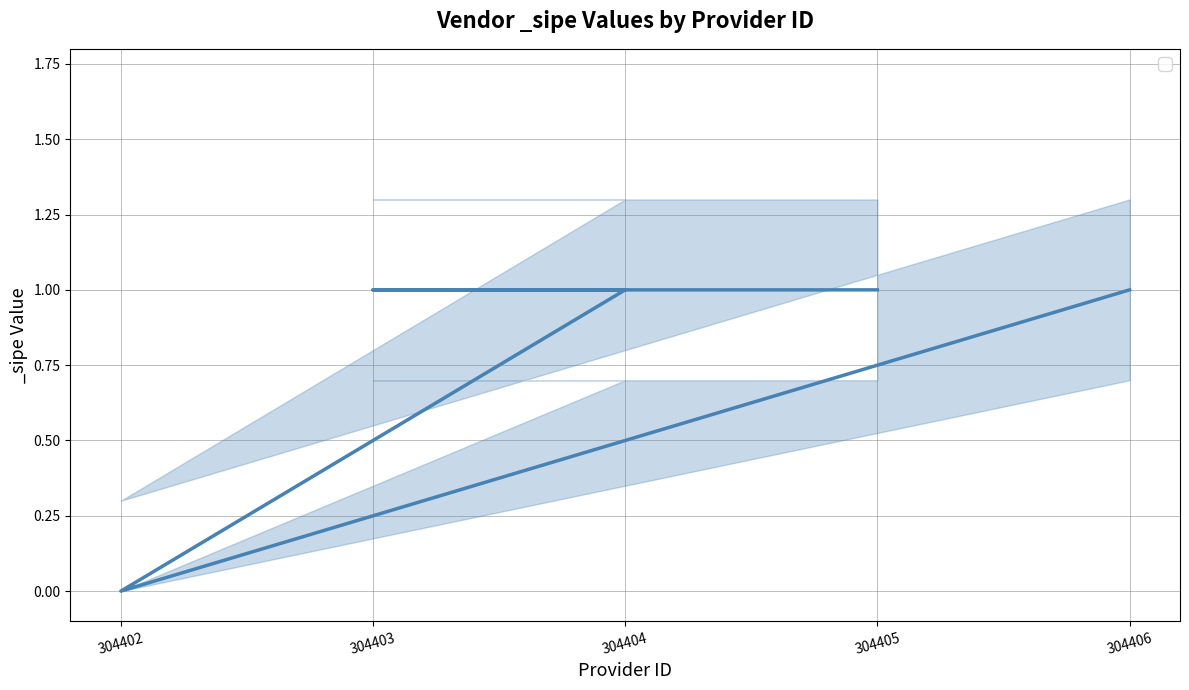

What is the approximate value at 304405?

1